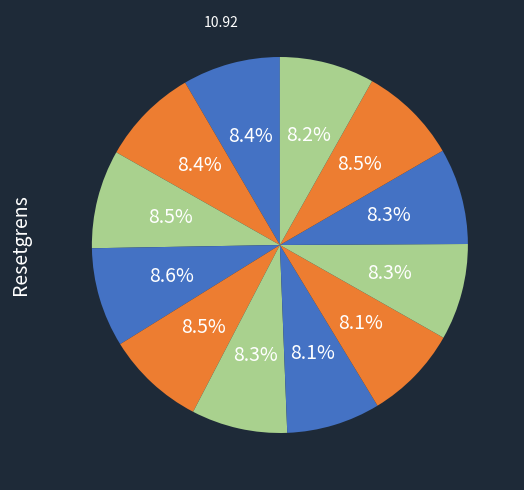

To the nearest percent, what is the average slice percentage?

8%